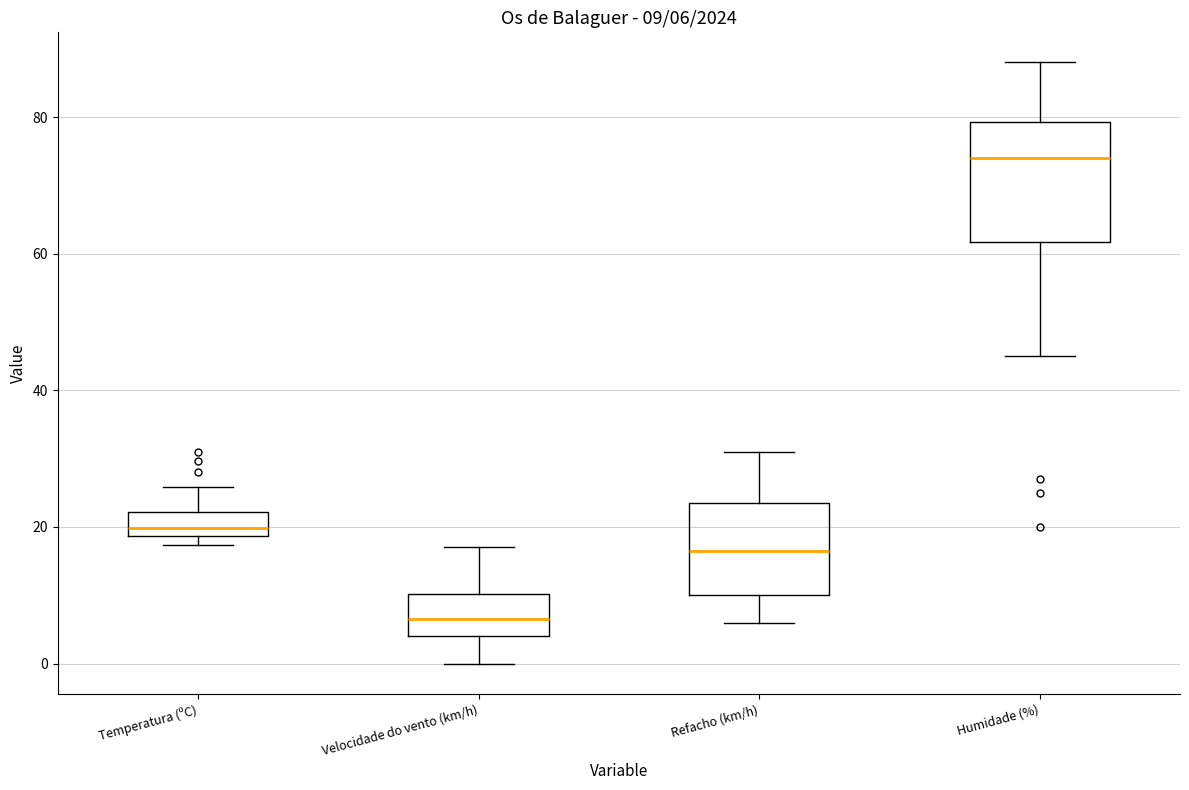

Which box has the lowest median line?

Velocidade do vento (km/h)